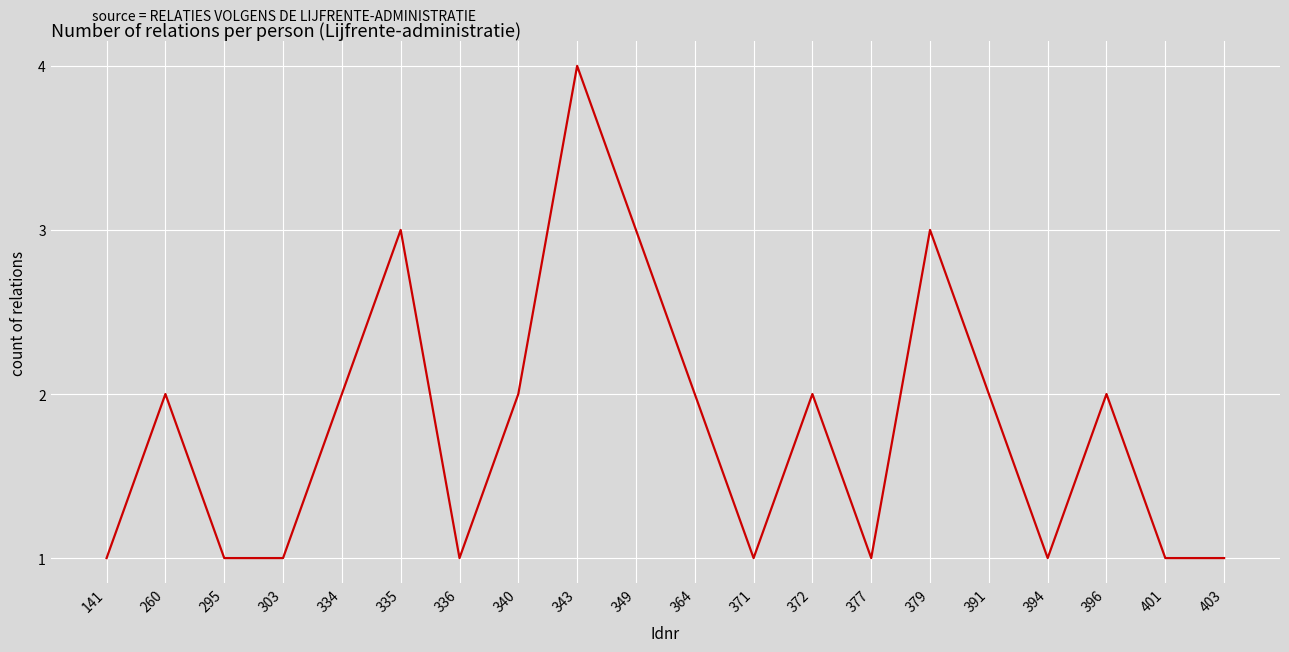

The chart shows a value of 2 at 260. True or false?

True